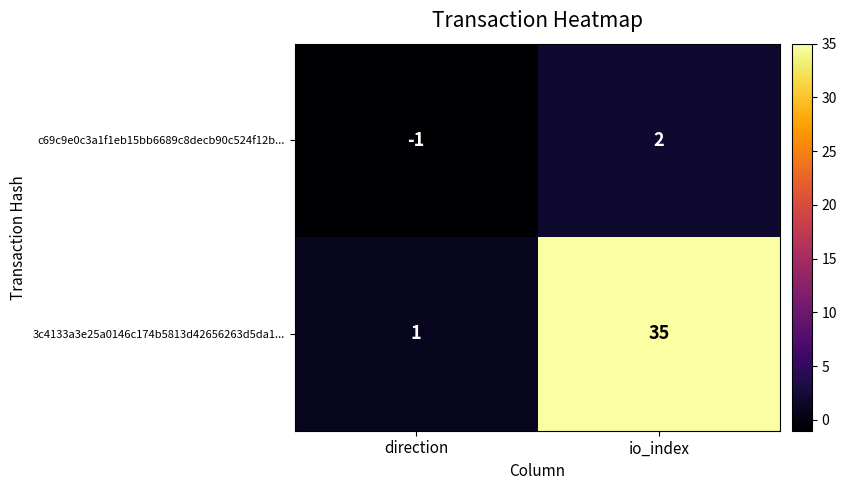

Reading left to right, transcribe all the data shown in this chart.

c69c9e0c3a1f1eb15bb6689c8decb90c524f12b...: -1	2
3c4133a3e25a0146c174b5813d42656263d5da1...: 1	35